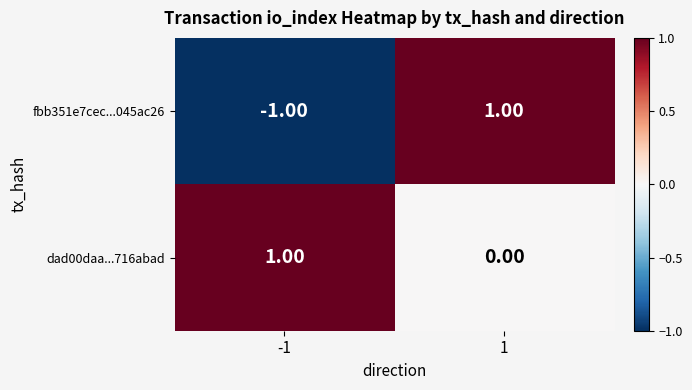

What is the spread (max minus min) of values at -1?

2